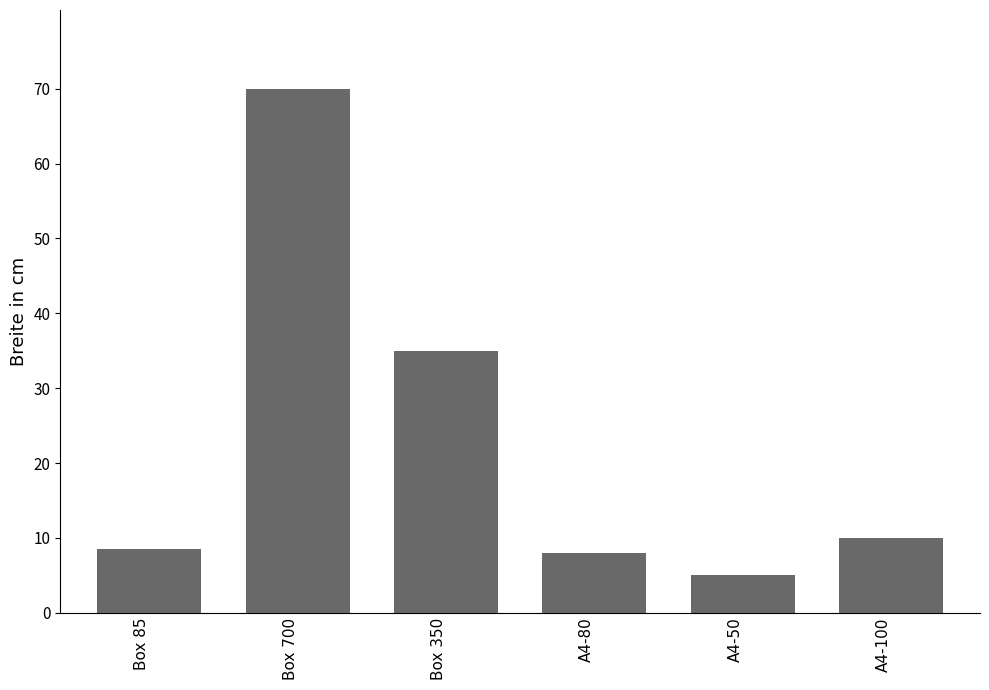

Reading left to right, list all the values displayed in this chart.

8.5	70.0	35.0	8.0	5.0	10.0